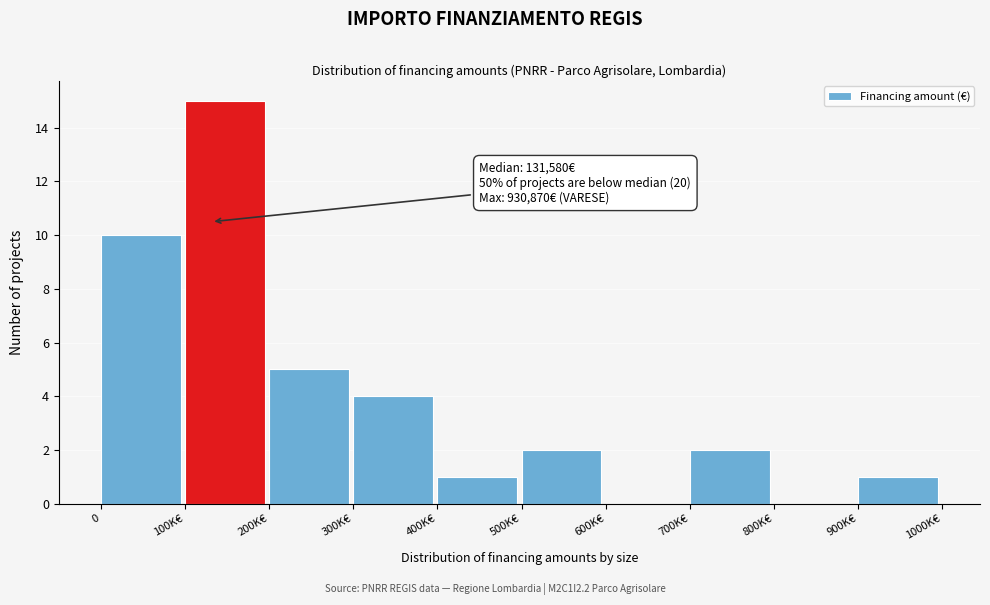

Reading left to right, list all the values displayed in this chart.

0=10	100K€=15	200K€=5	300K€=4	400K€=1	500K€=2	600K€=0	700K€=2	800K€=0	900K€=1